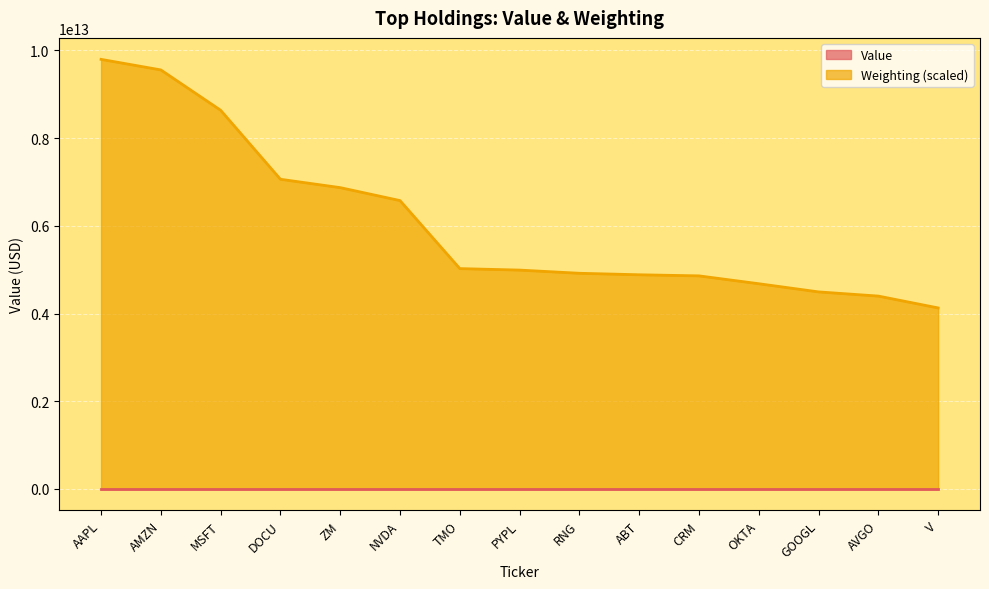

What is the difference between the maximum and minimum values in the Value series?

5668000.0